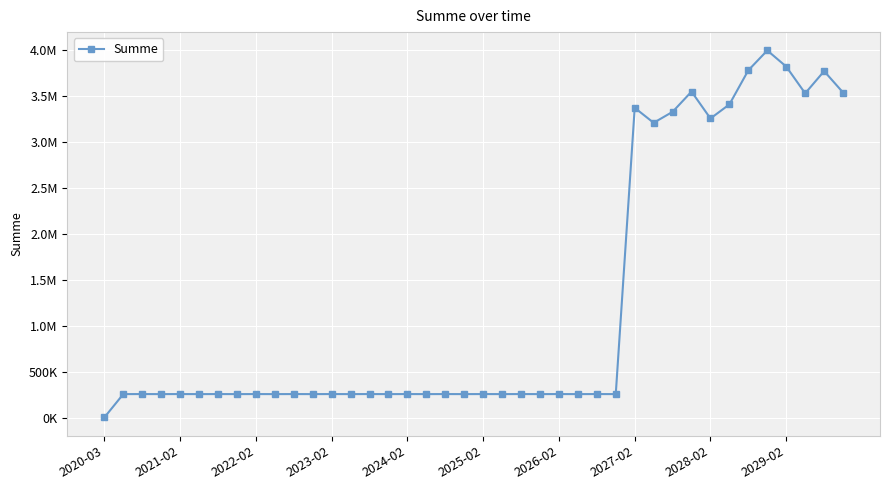

How many data points are less than 264273?

15